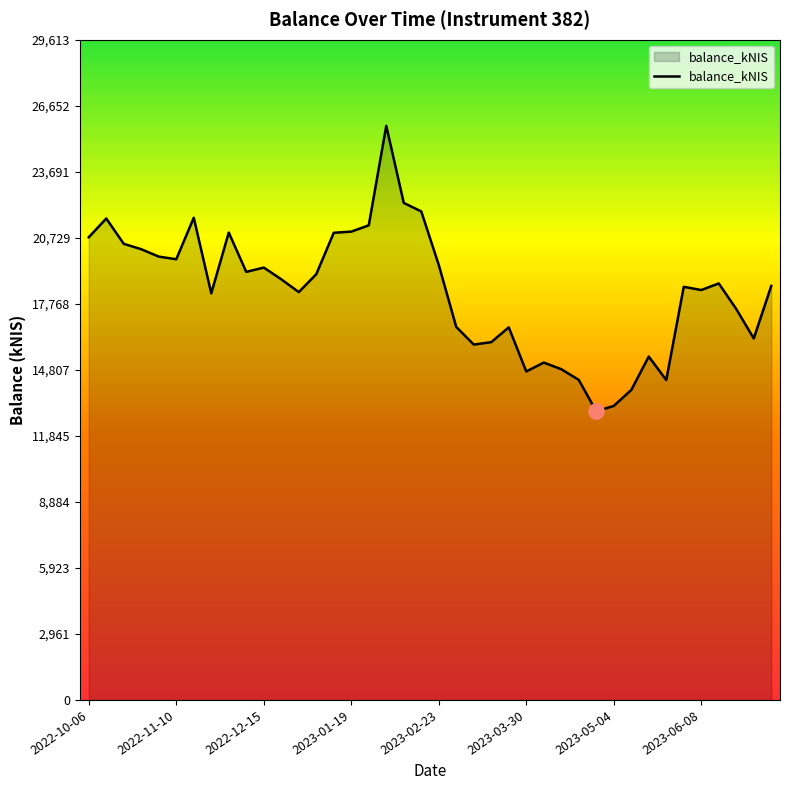

What is the minimum value shown in the chart?

12945.0